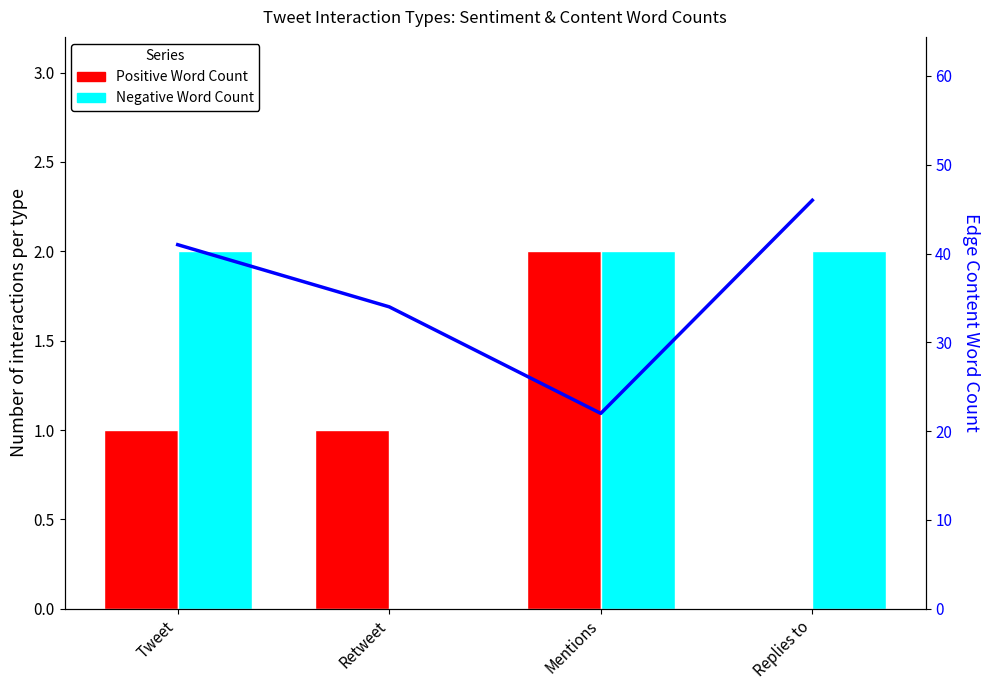

Between Tweet and Mentions, which series saw the biggest shift?

Edge Content Word Count